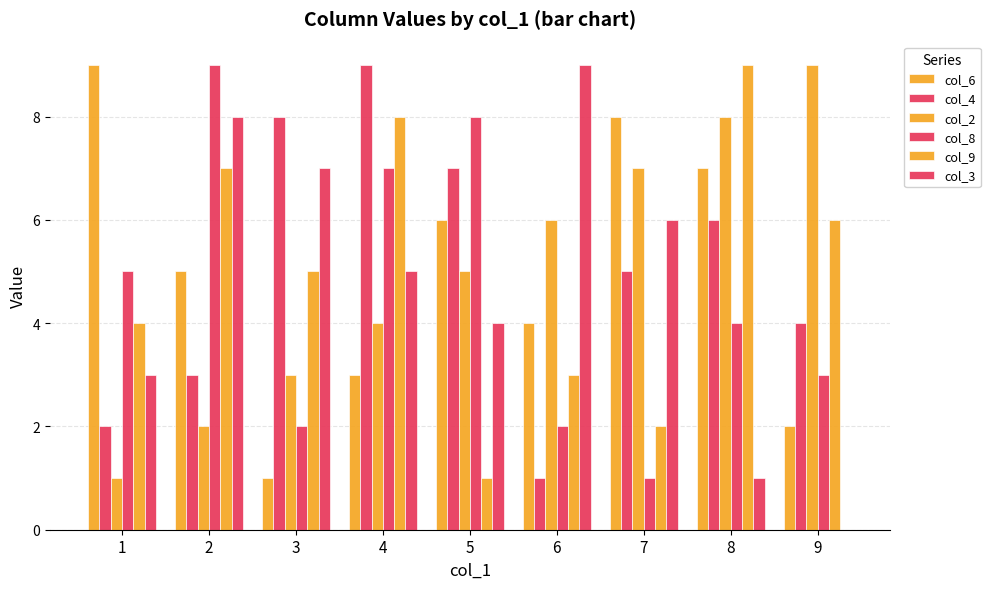

How many series are shown in this chart?

6